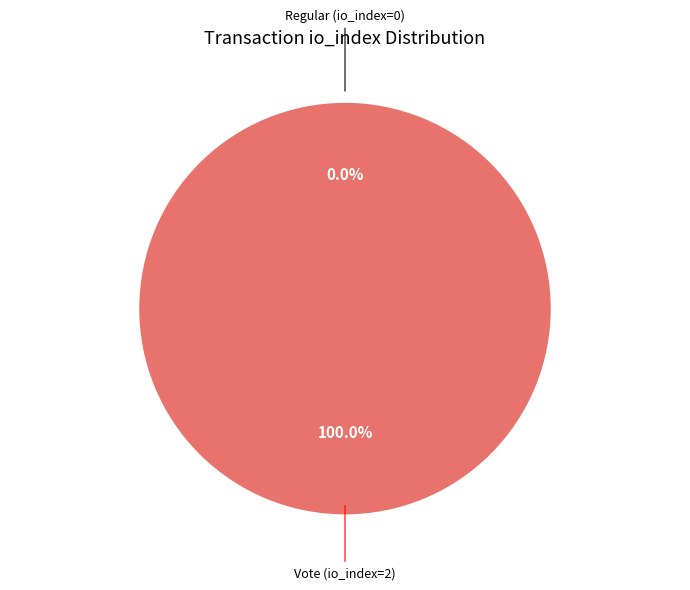

To the nearest percent, what is the combined percentage of Regular (io_index=0) and Vote (io_index=2)?

100%